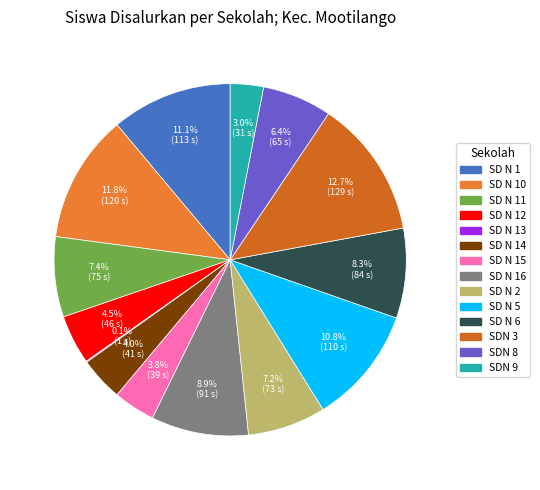

To the nearest percent, what is the difference between the largest and smallest slice percentages?

13%